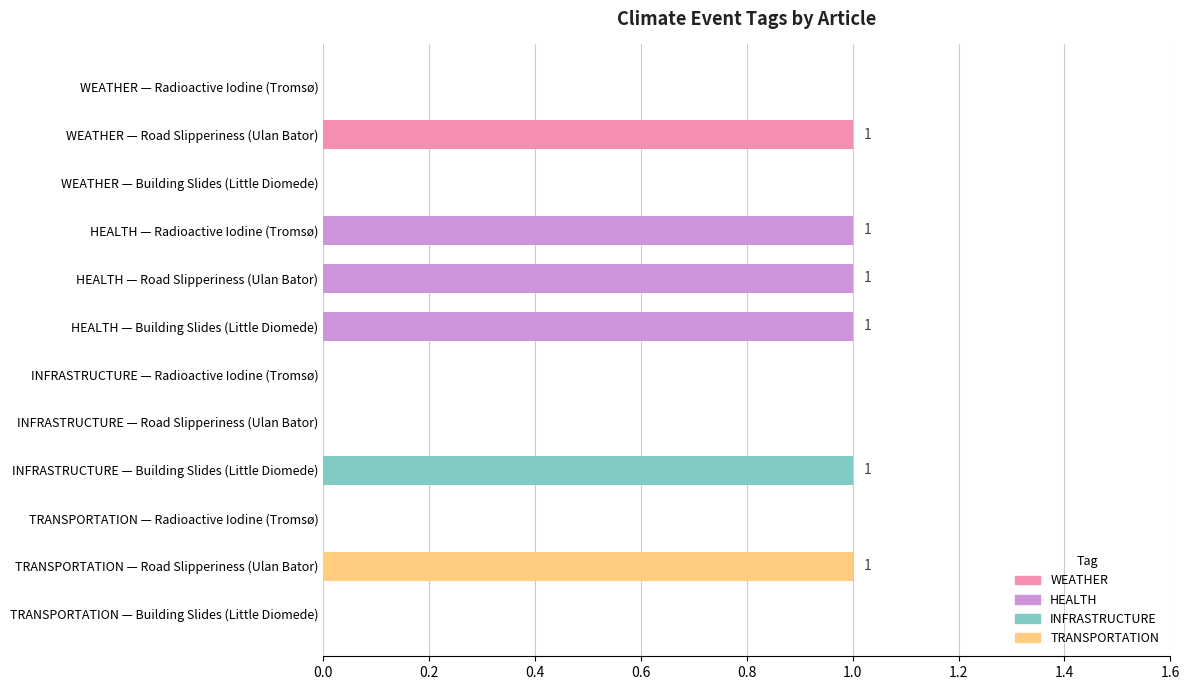

Are the bars horizontal?

Yes